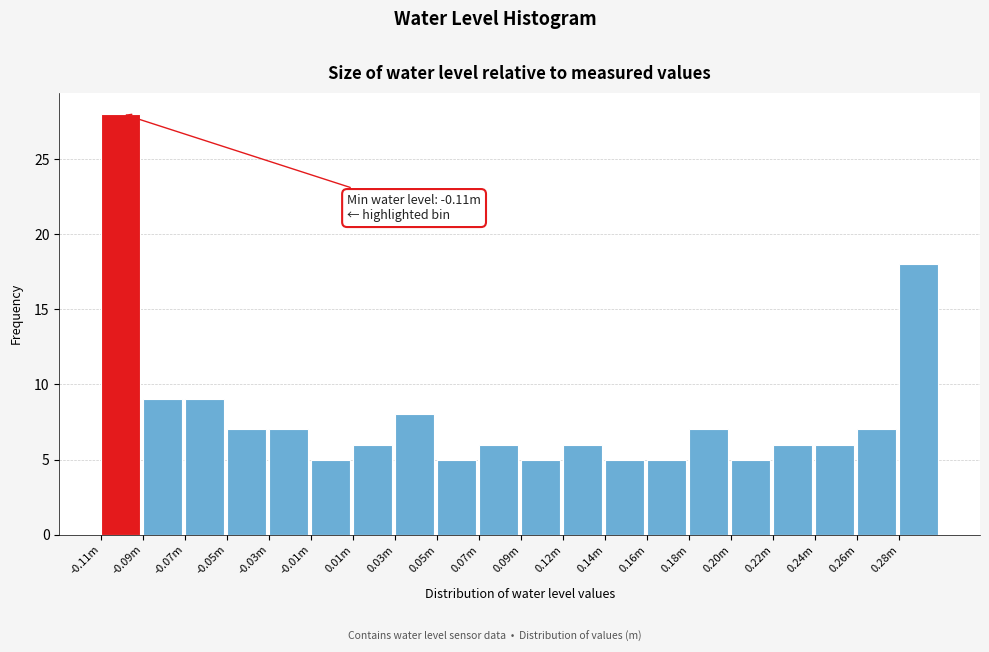

Reading right to left, transcribe all the data shown in this chart.

18	7	6	6	5	7	5	5	6	5	6	5	8	6	5	7	7	9	9	28